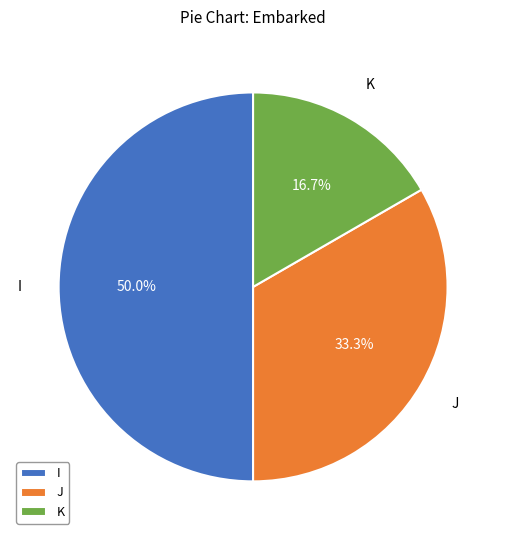

What is the smallest slice in the pie chart?

K